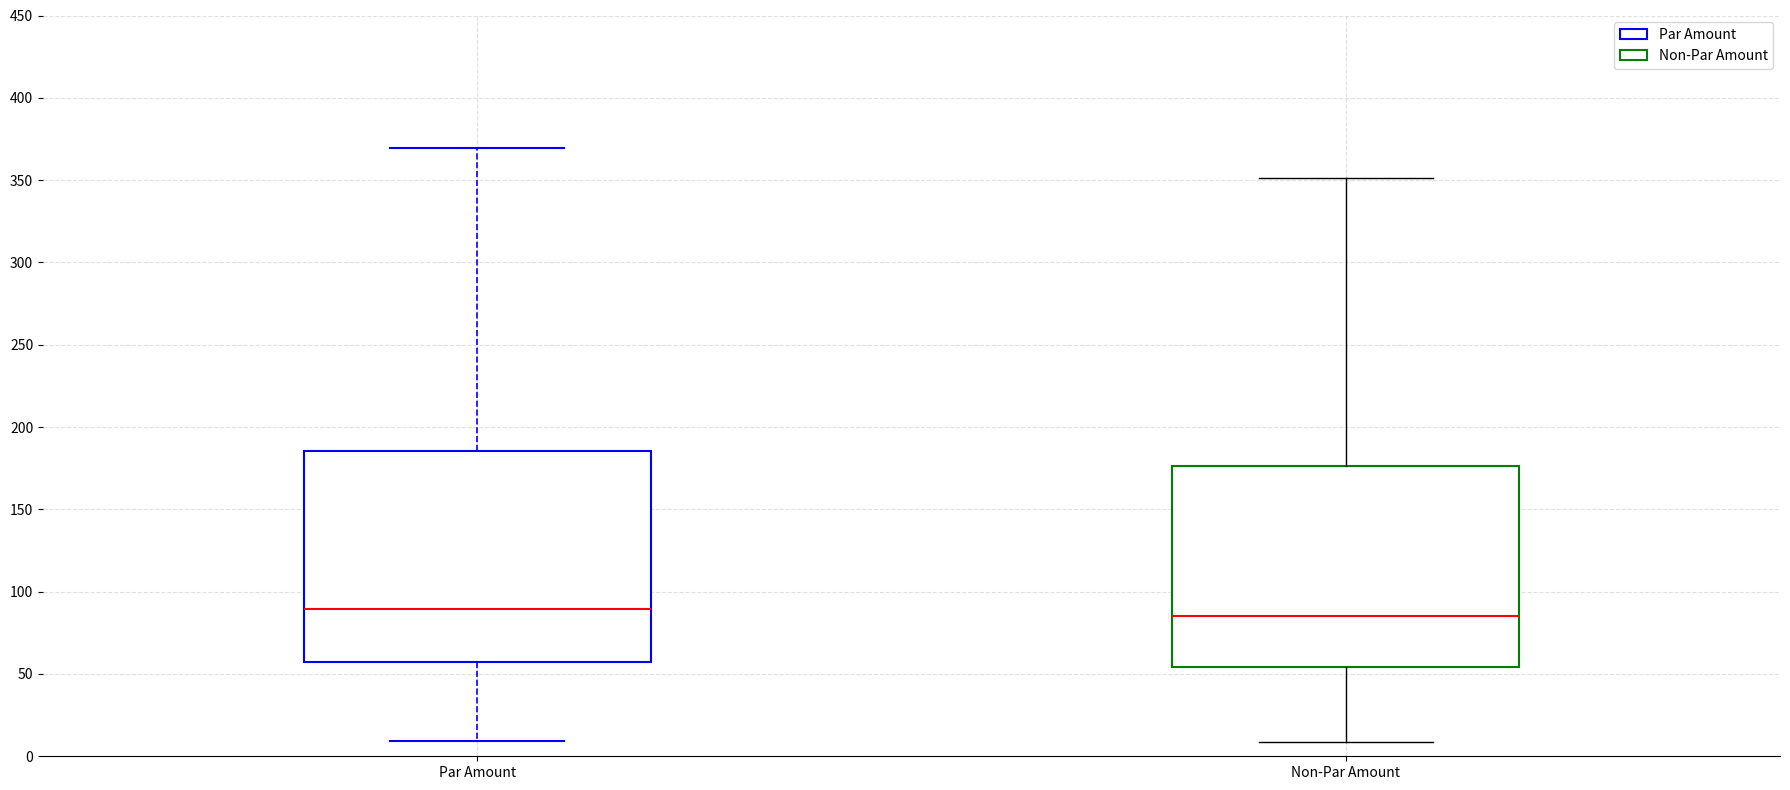

Reading left to right, read every box against the y-axis: the position of its median line, the range the box covers, and the ends of its whiskers. The values are not printed on the chart, so give them approximately, as read against the axis.

Par Amount: median 90, box 55 to 185, whiskers 10 to 370
Non-Par Amount: median 85, box 55 to 175, whiskers 10 to 350